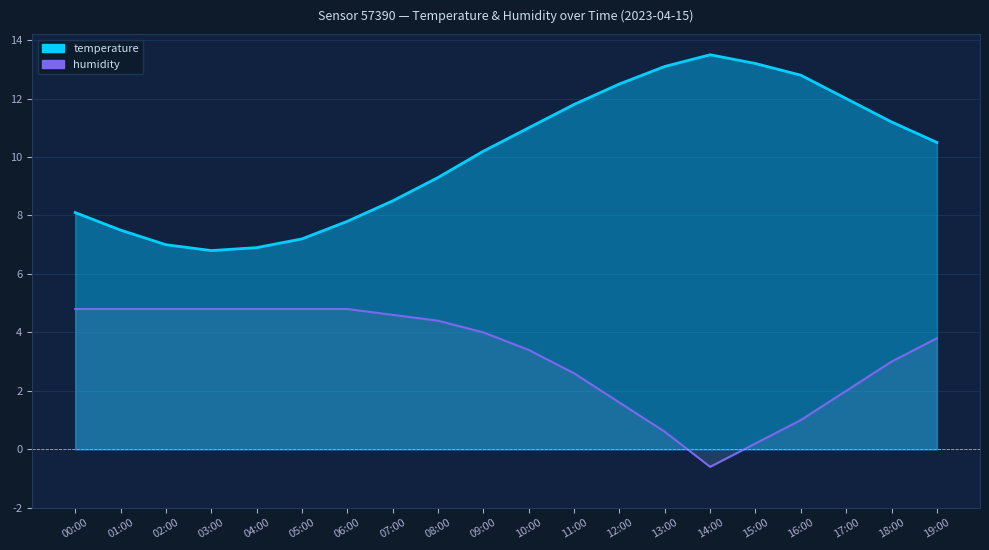

What is the greatest value displayed?

13.5